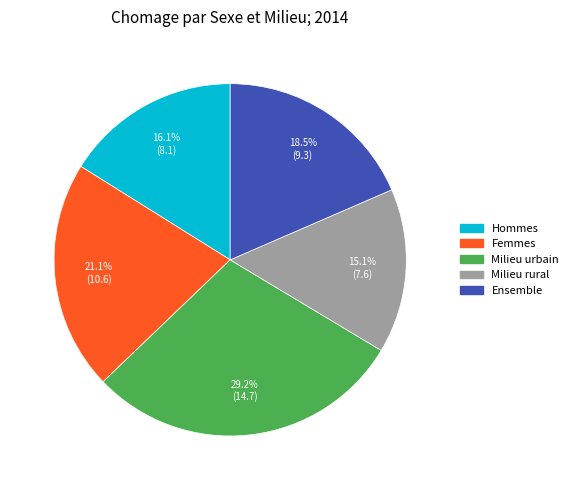

What is the ratio of the value at Ensemble to the value at Milieu rural?

1.2